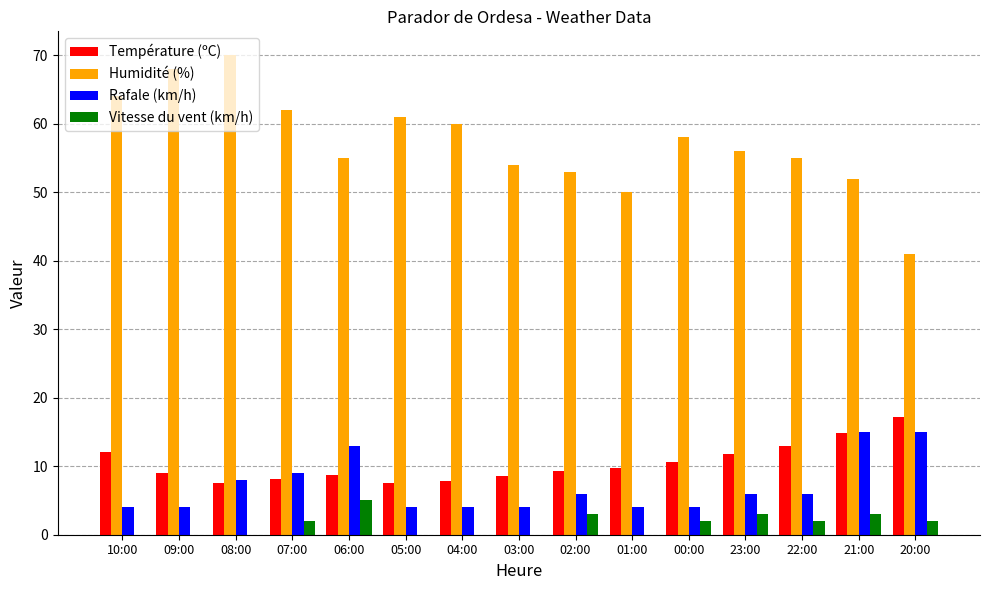

What is the sum of the Rafale (km/h) values at 09:00 and 03:00?

8.0